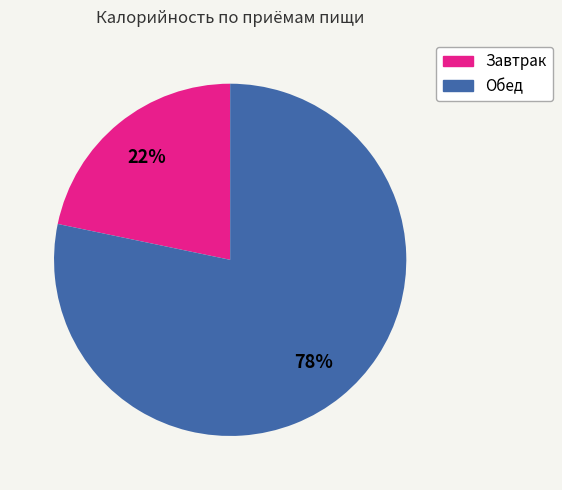

Which category has the biggest portion of the pie?

Обед